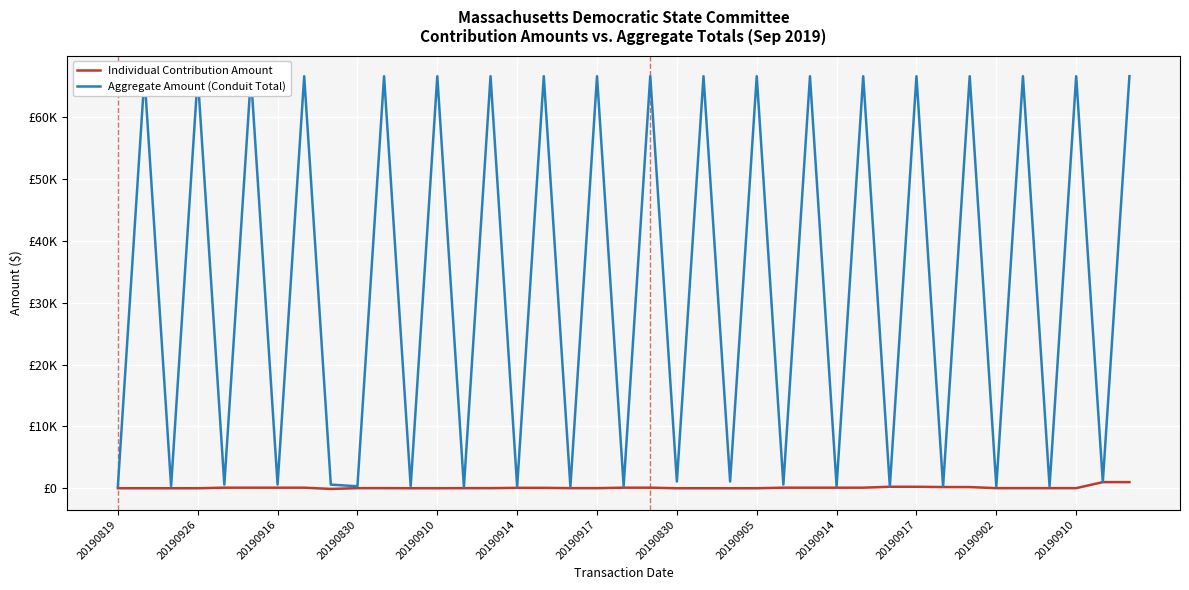

At which label is Aggregate Amount (Conduit Total) closest to 33427?

20190830